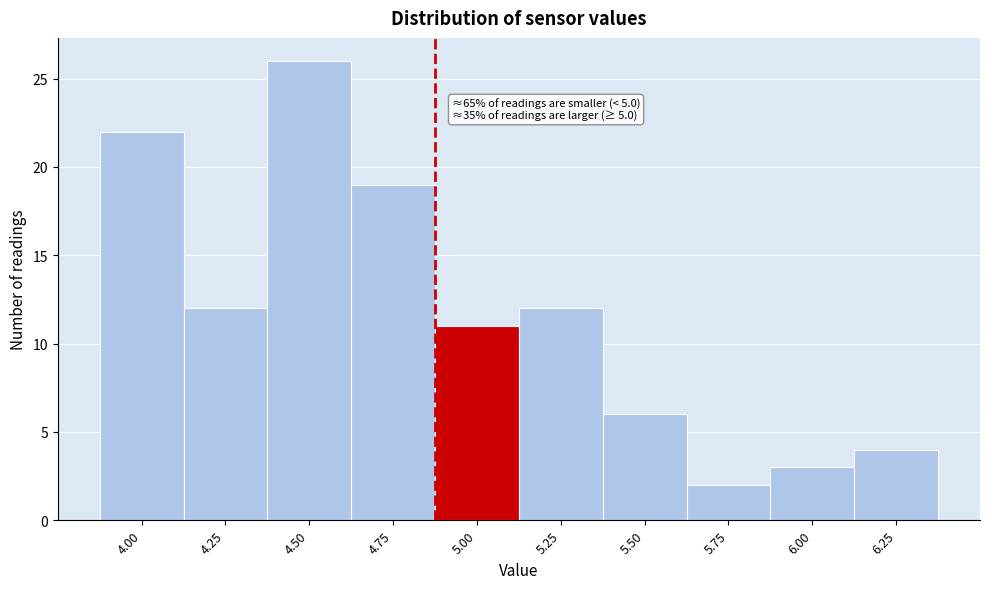

Reading left to right, list all the values displayed in this chart.

4.00=22	4.25=12	4.50=26	4.75=19	5.00=11	5.25=12	5.50=6	5.75=2	6.00=3	6.25=4